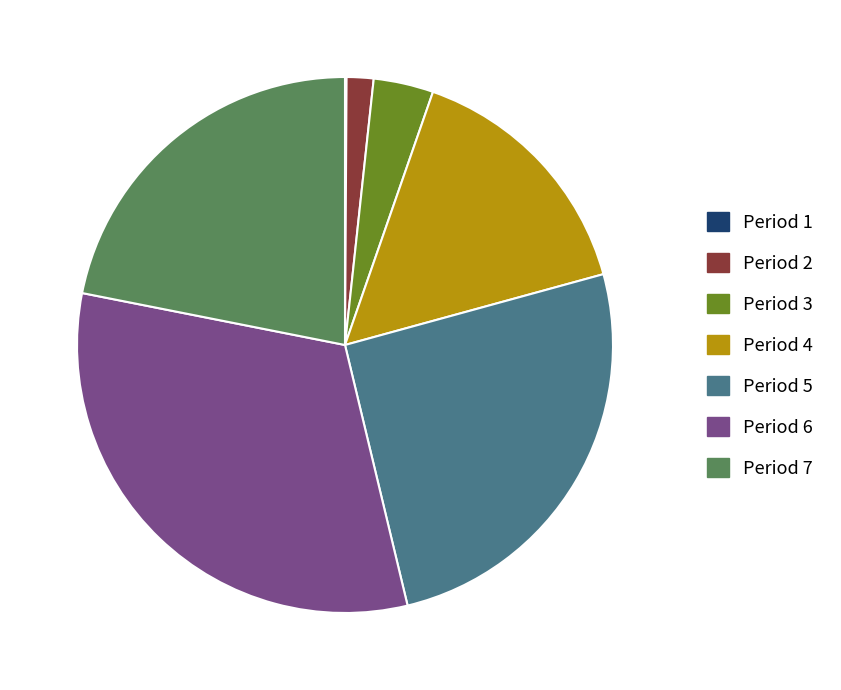

Is there any slice that represents more than half of the pie?

No